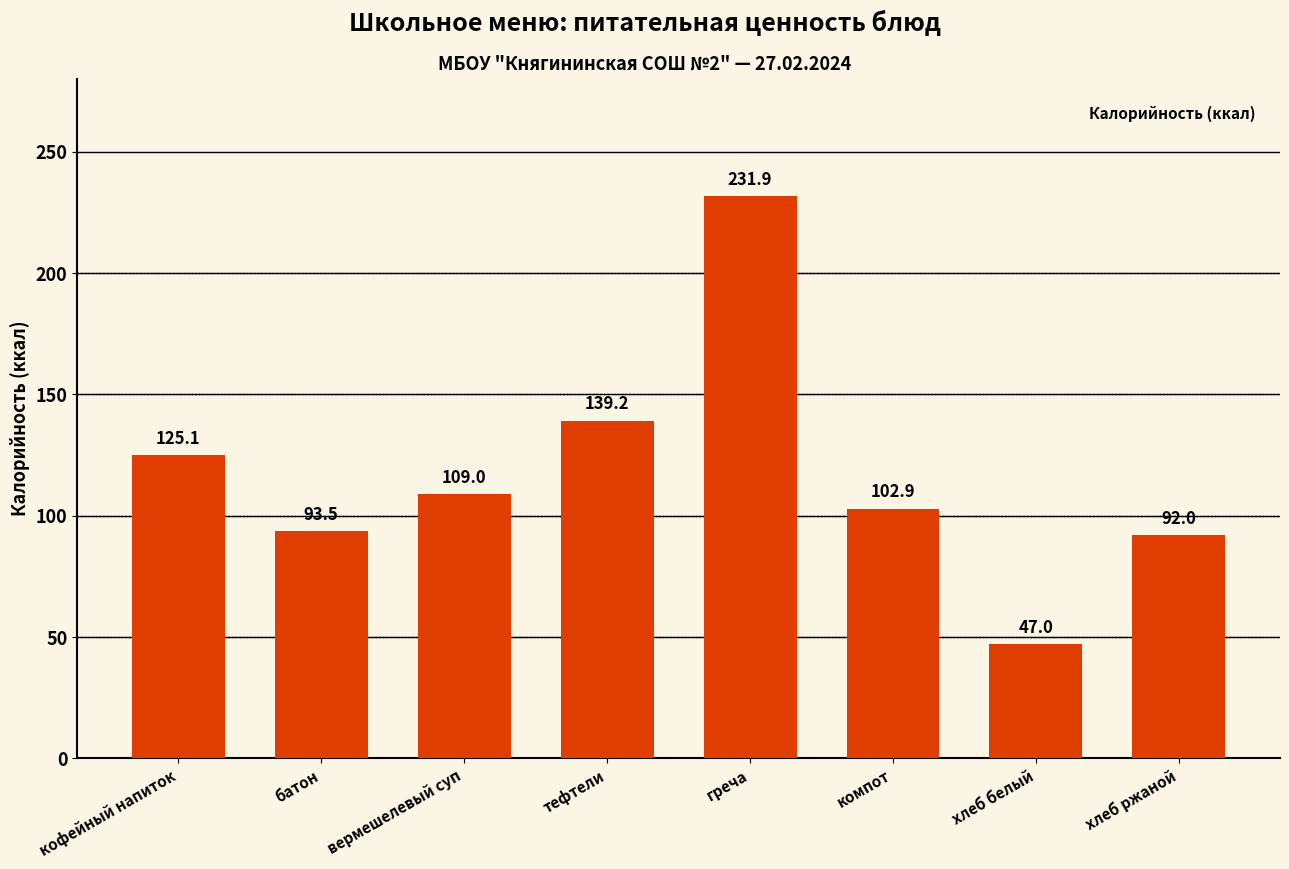

How many data points does each series have?

8